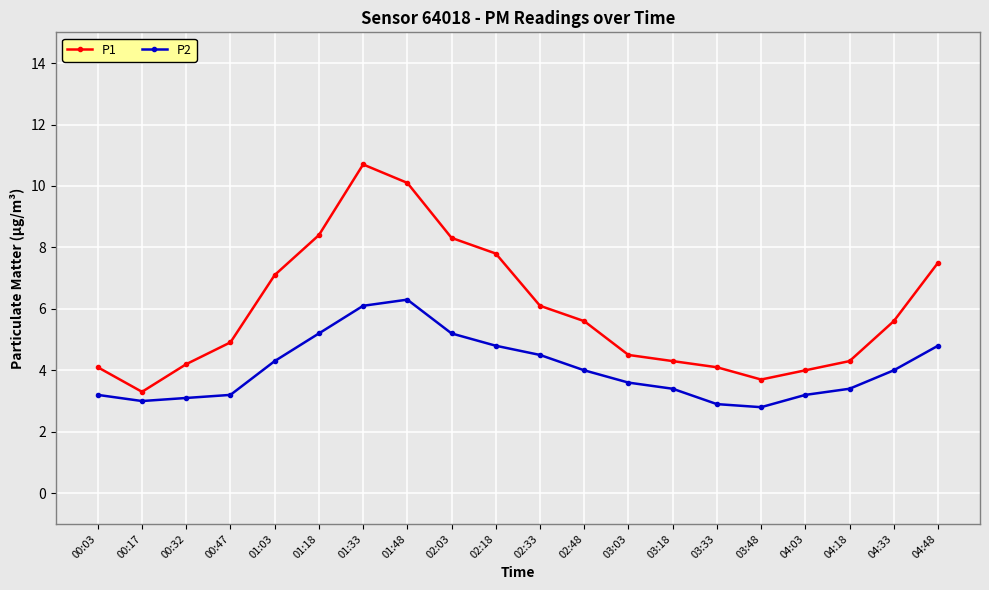

What is the total value across all series at 04:03?

7.2